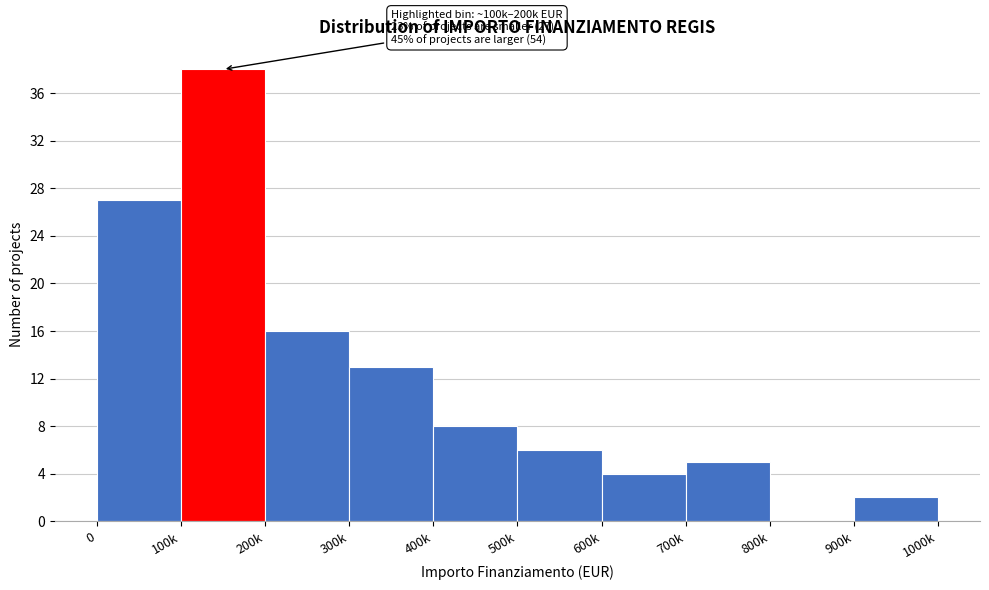

Reading left to right, list all the values displayed in this chart.

0=27	100k=38	200k=16	300k=13	400k=8	500k=6	600k=4	700k=5	800k=0	900k=2